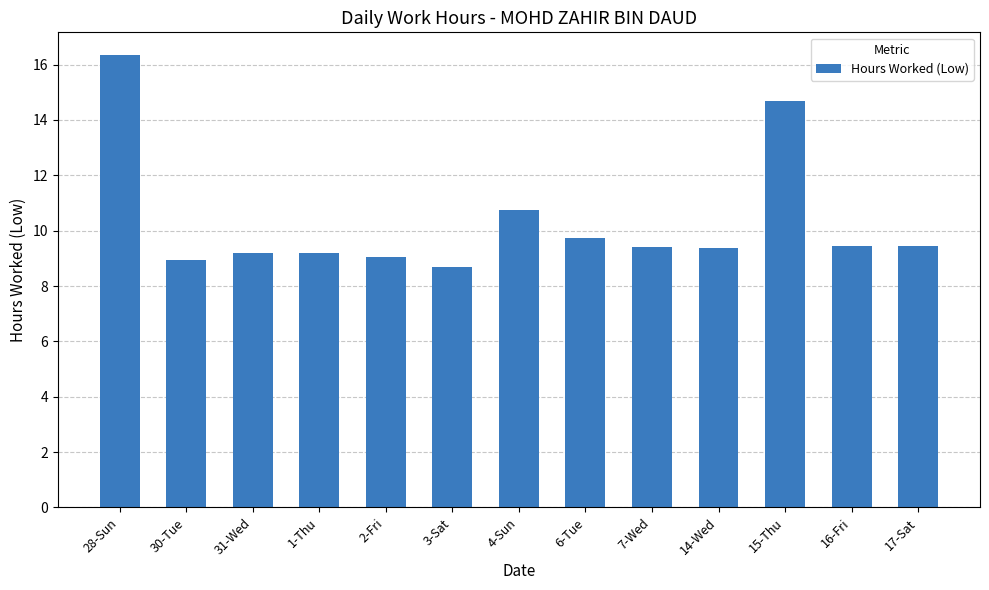

What is the change in value from 2-Fri to 17-Sat?

+0.4